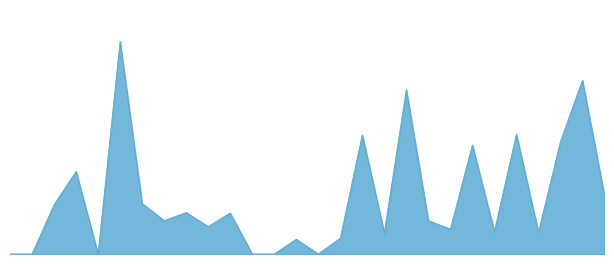

Where does the data first go above 1290?

3